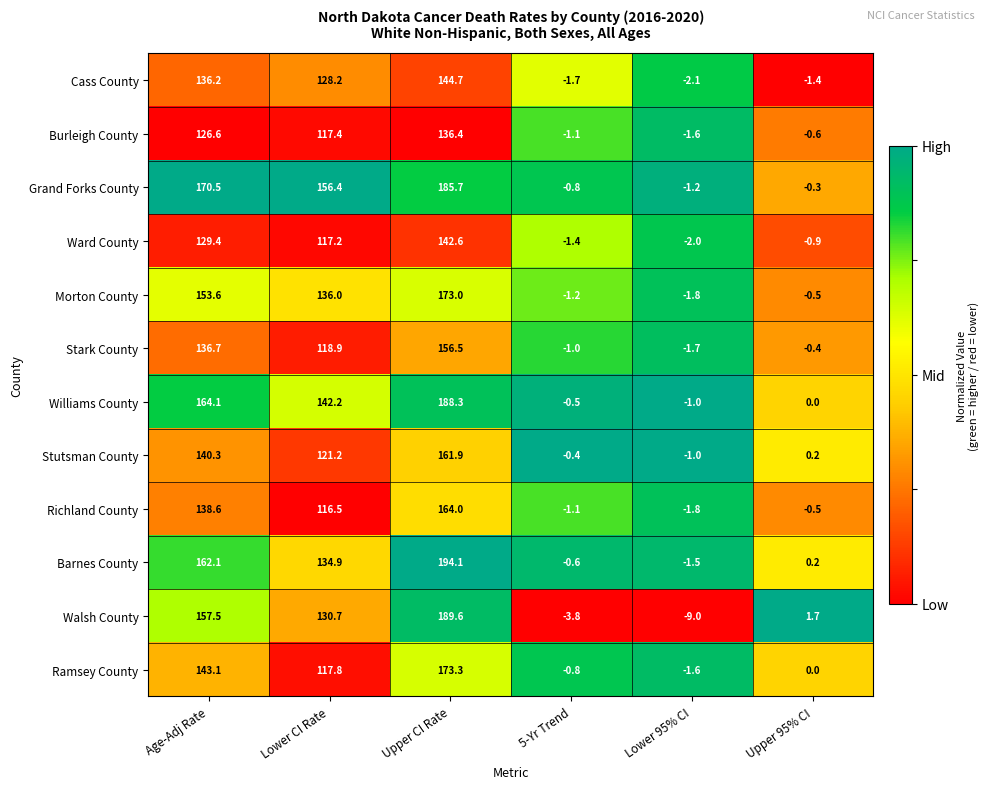

True or false: Cass County has a value of -1.7 at 5-Yr Trend.

True